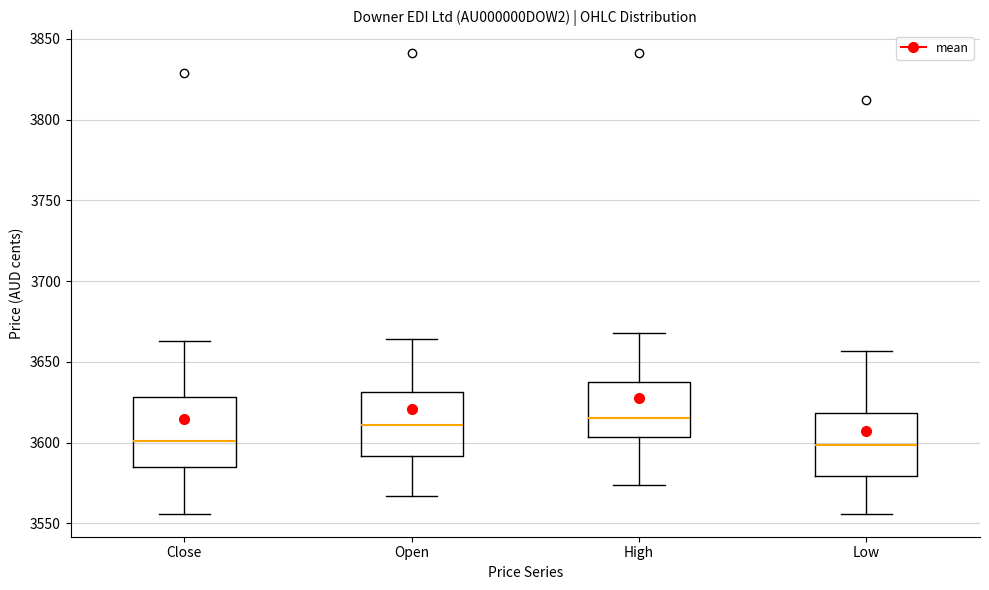

Reading left to right, read every box against the y-axis: the position of its median line, the range the box covers, and the ends of its whiskers. The values are not printed on the chart, so give them approximately, as read against the axis.

Close: median 3600, box 3585 to 3630, whiskers 3555 to 3665
Open: median 3610, box 3590 to 3630, whiskers 3565 to 3665
High: median 3615, box 3605 to 3635, whiskers 3575 to 3670
Low: median 3600, box 3580 to 3620, whiskers 3555 to 3655